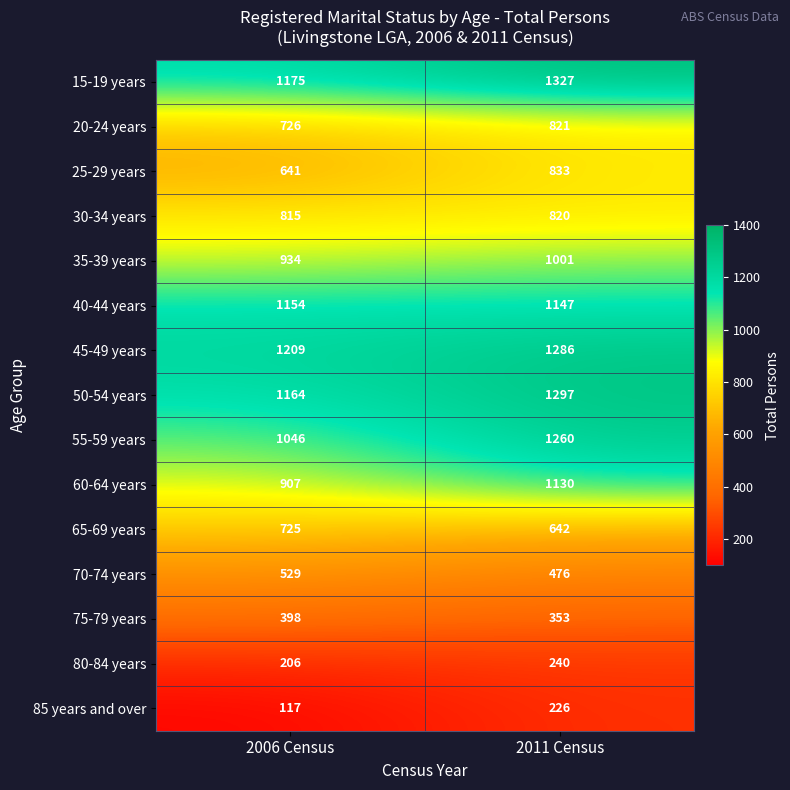

The 25-29 years series shows 328 at 2006 Census. True or false?

False